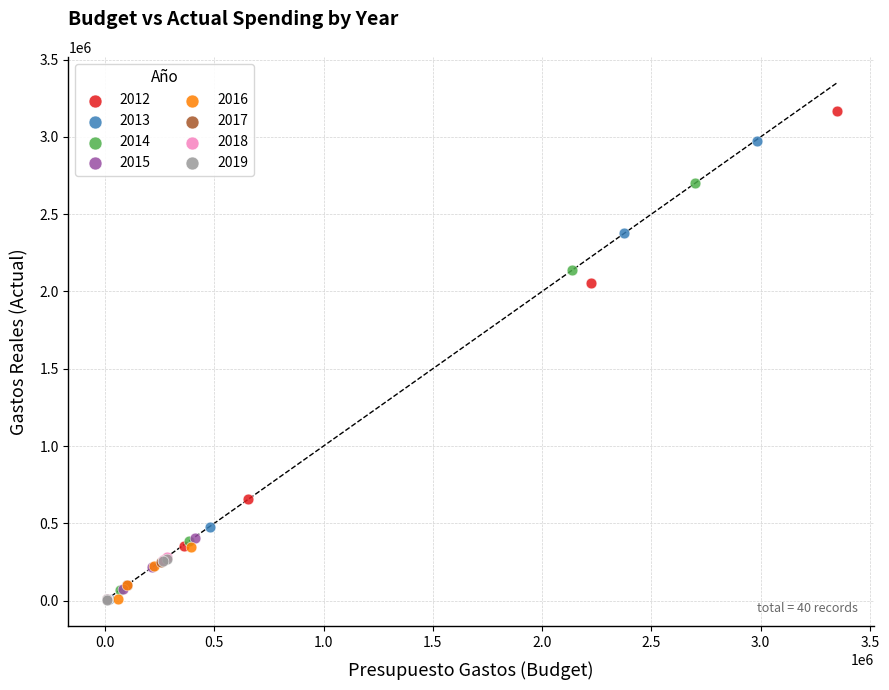

Which series reaches the maximum Y coordinate?

2012